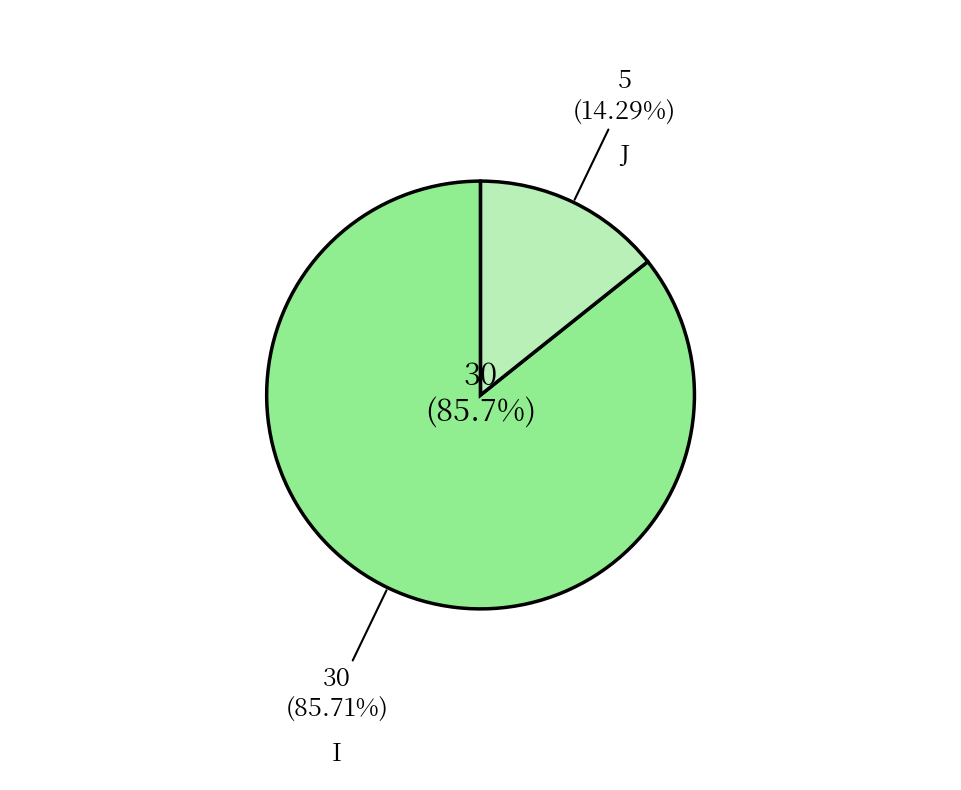

What is the change in value from I to J?

-25